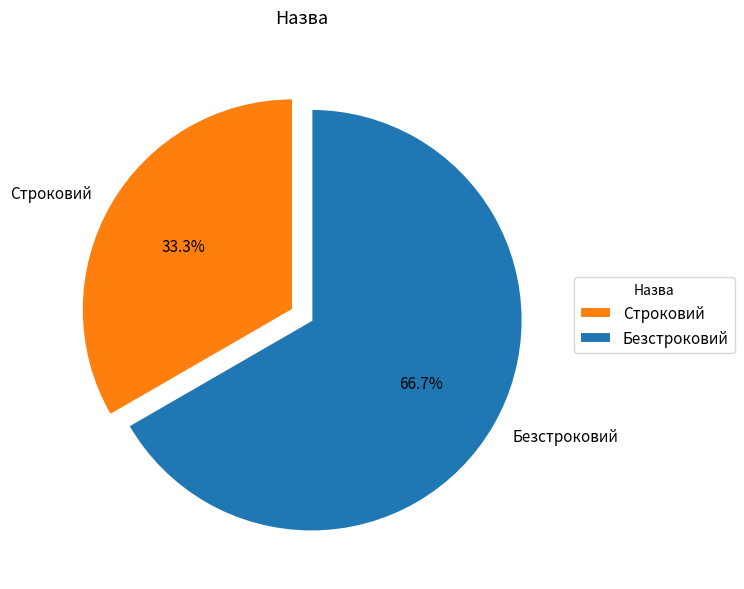

Rank the categories by value from highest to lowest.

Безстроковий, Строковий